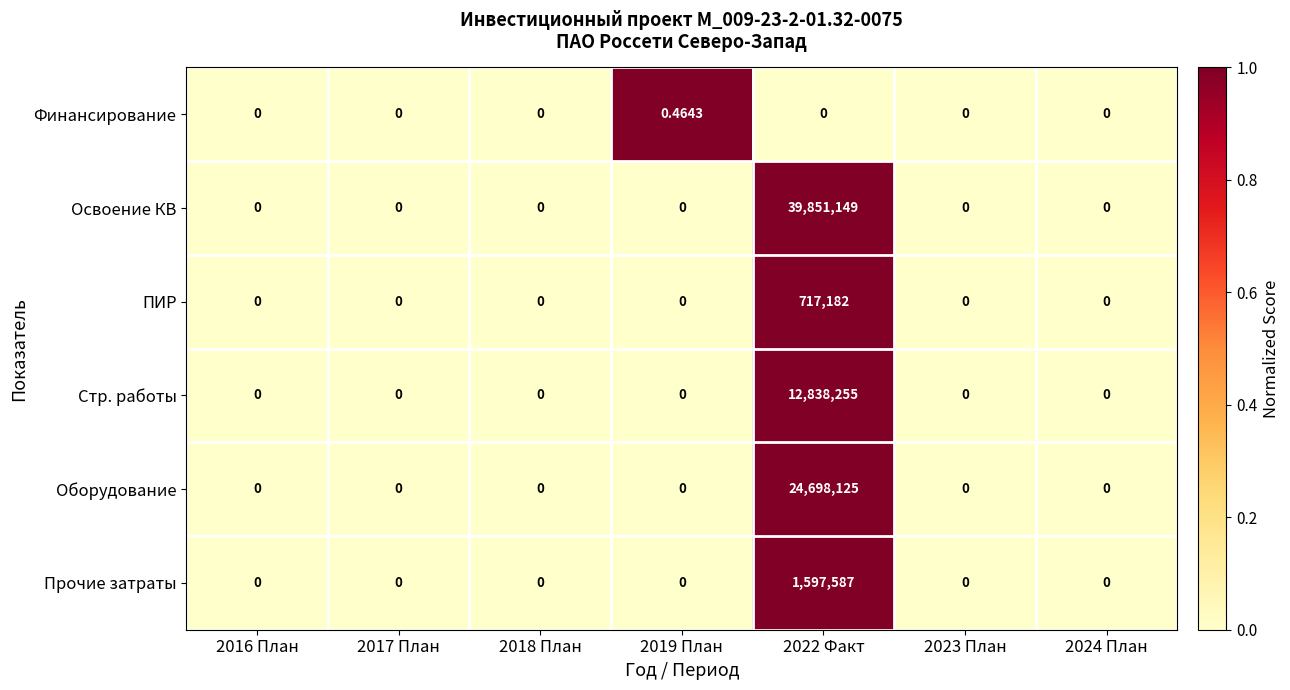

List the series in order of their peak value, highest first.

Освоение КВ, Оборудование, Стр. работы, Прочие затраты, ПИР, Финансирование